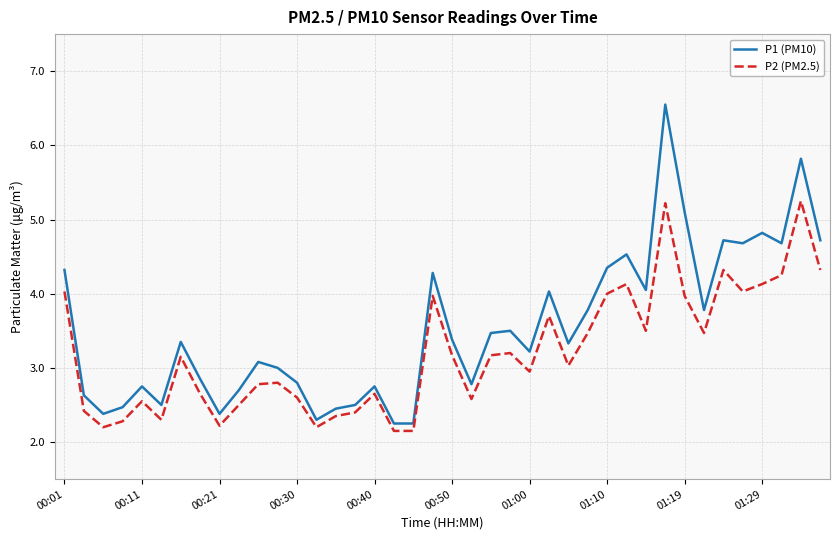

Which series has the largest total across all categories?

P1 (PM10)